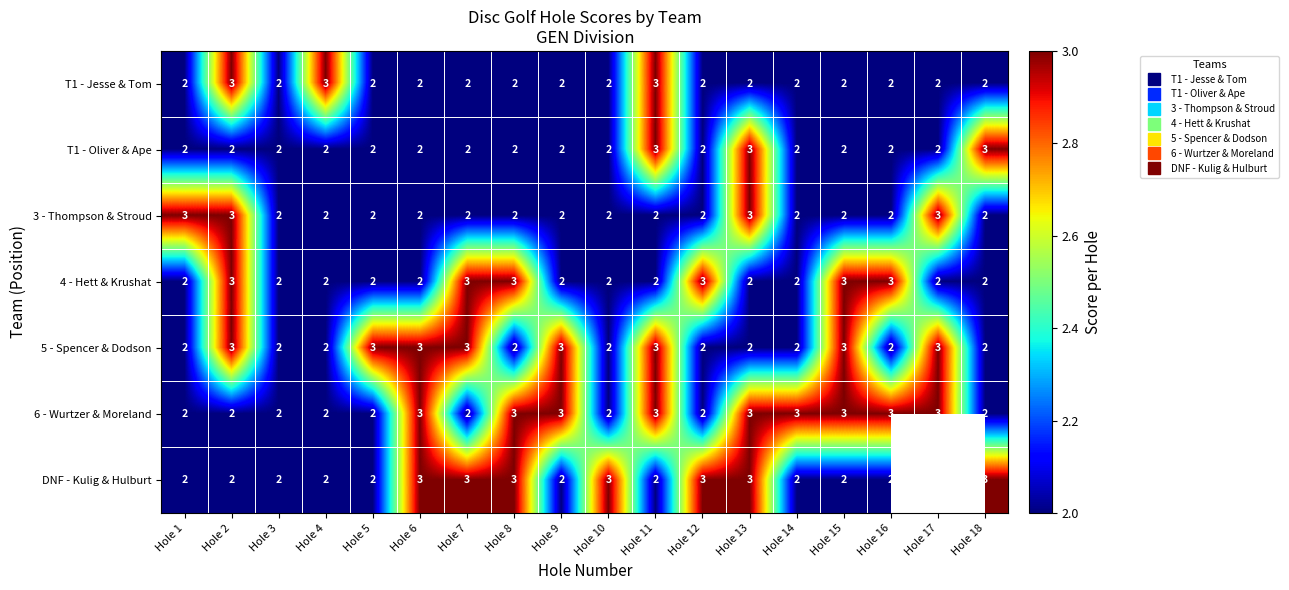

At which category is the sum across all series the highest?

Hole 2